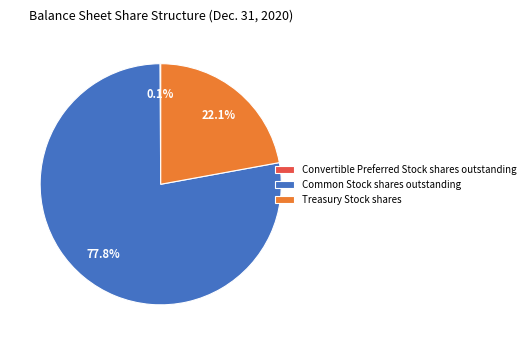

Which slice represents more than half of the pie?

Common Stock shares outstanding